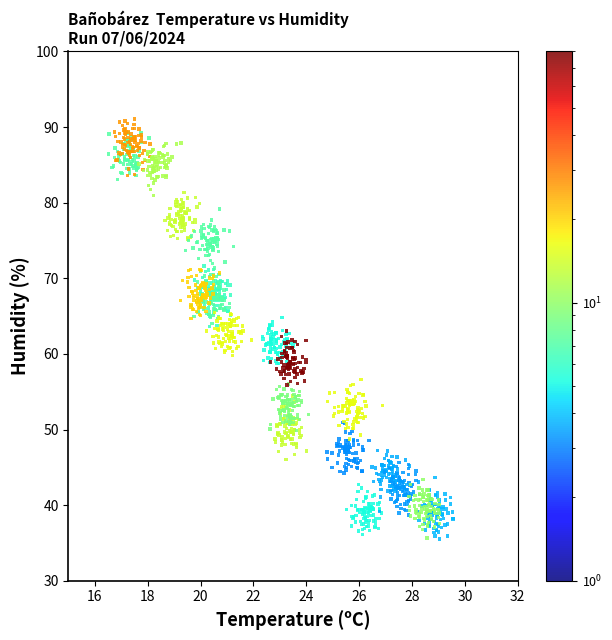

What is the range of Y values (max minus min)?

55.5